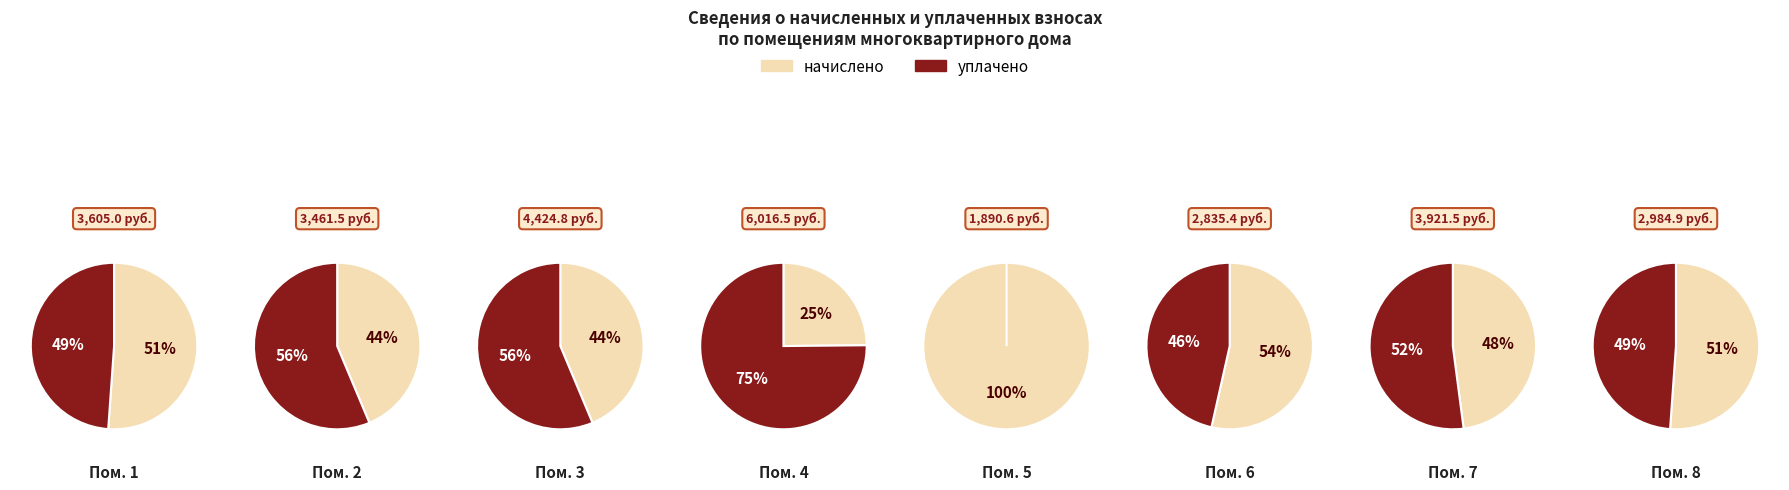

Is it true that 5 is 0% of the pie?

True